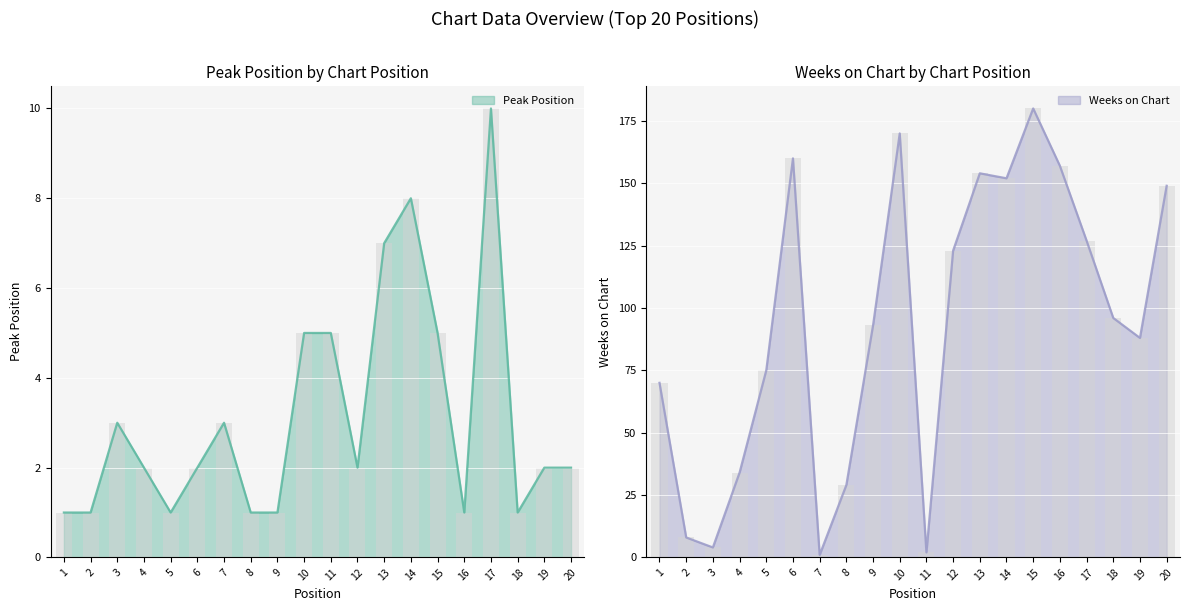

Rank the series by their average value, from lowest to highest.

Peak Position, Weeks on Chart